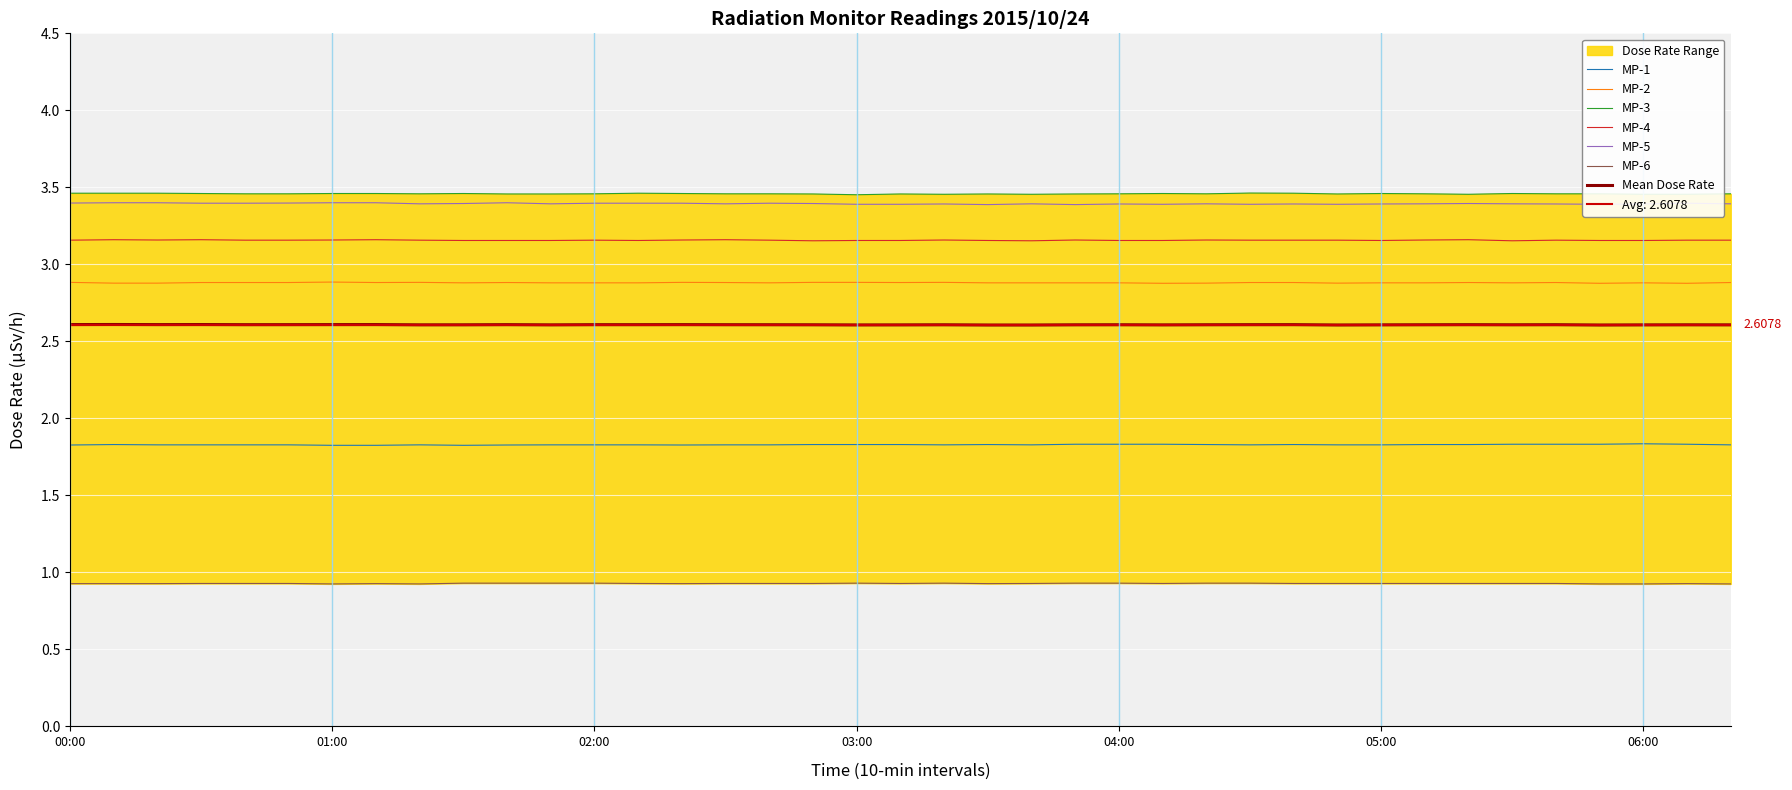

In MP-2, how many points are higher than both neighbors (excluding endpoints)?

8